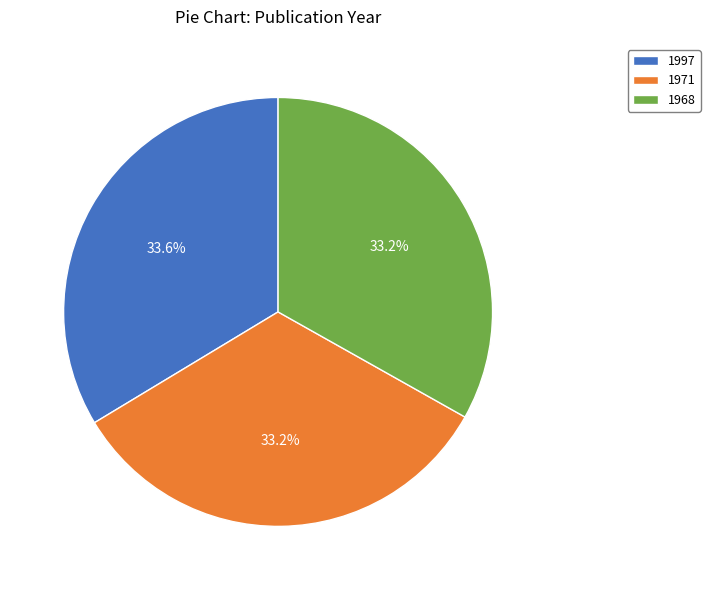

Count the number of slices in the pie.

3